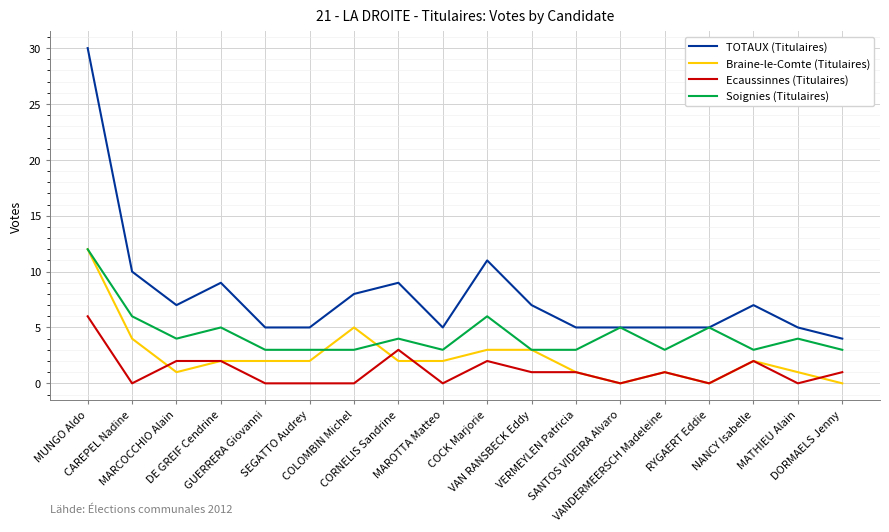

What is the average value of the TOTAUX (Titulaires) series?

8